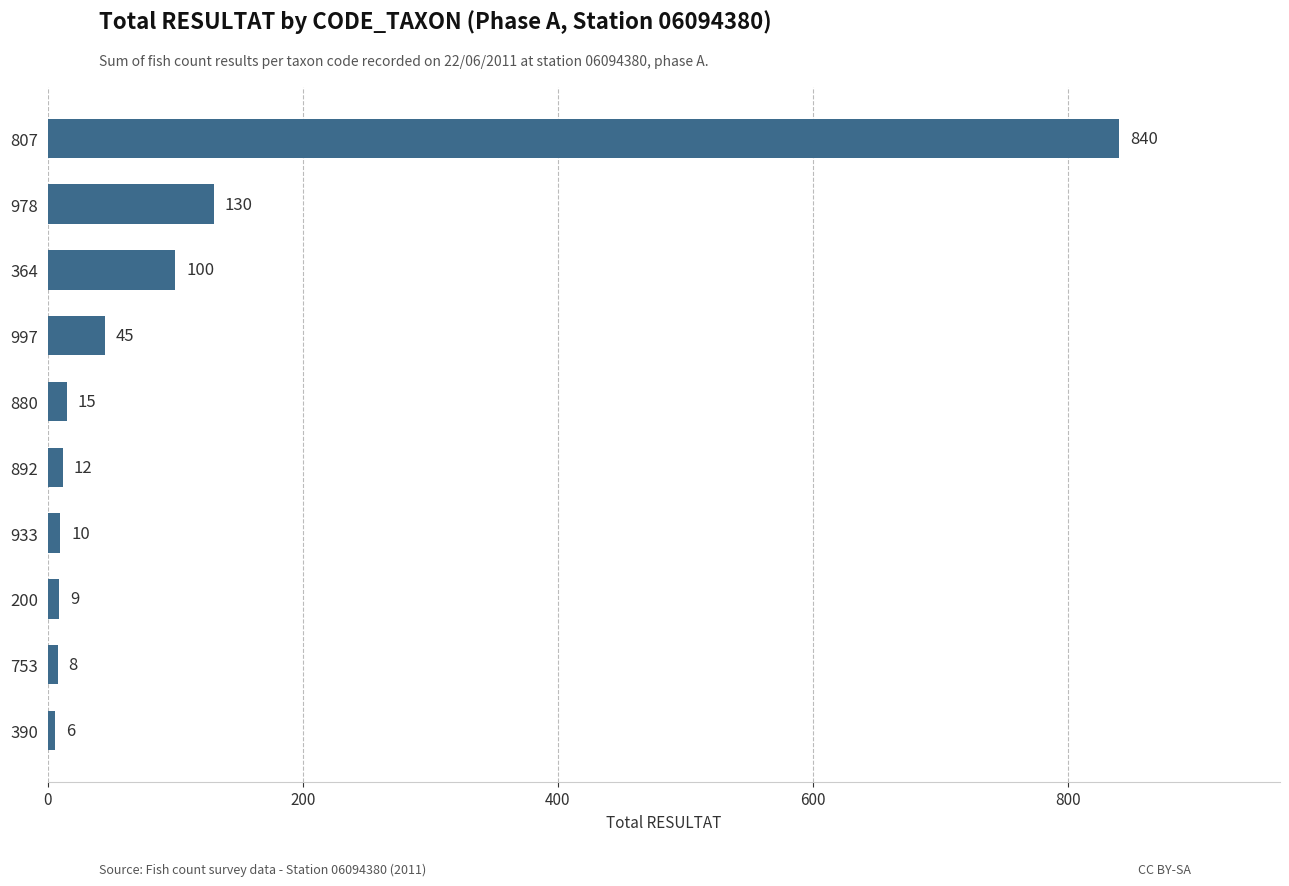

Are the bars horizontal?

Yes